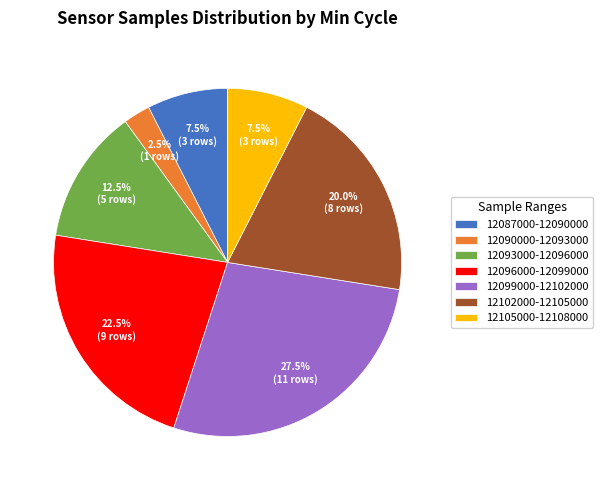

How many slices are in this pie chart?

7